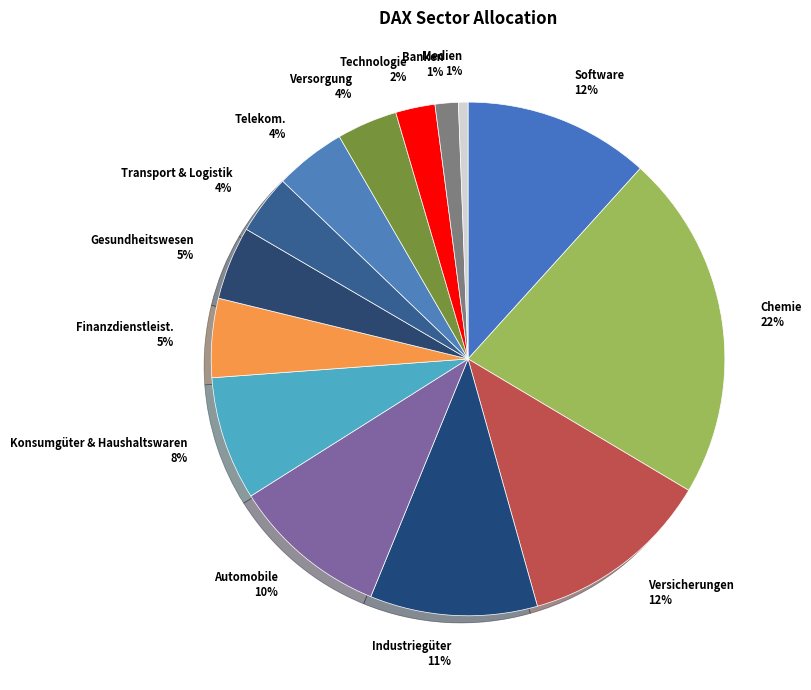

To the nearest percent, what is the difference between the Versicherungen and Transport & Logistik slice percentages?

8%